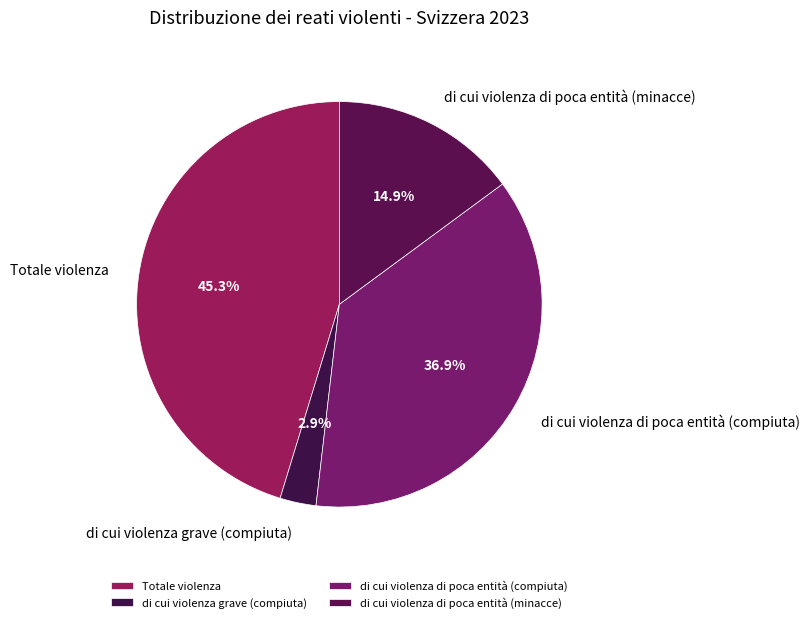

To the nearest percent, what is the difference between the largest and smallest slice percentages?

42%